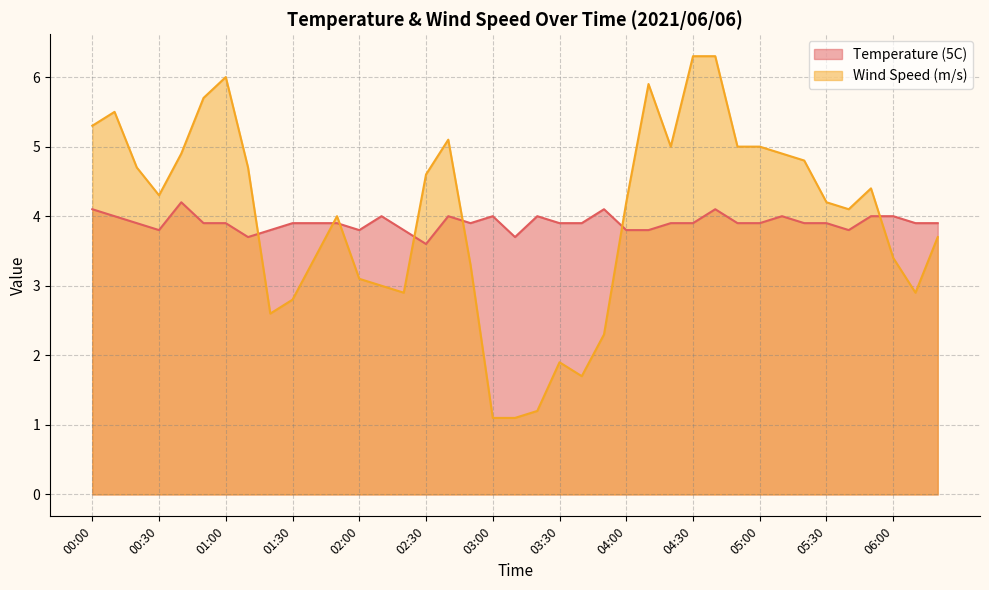

How many intersections are there between Wind Speed (m/s) and Temperature (5C)?

7